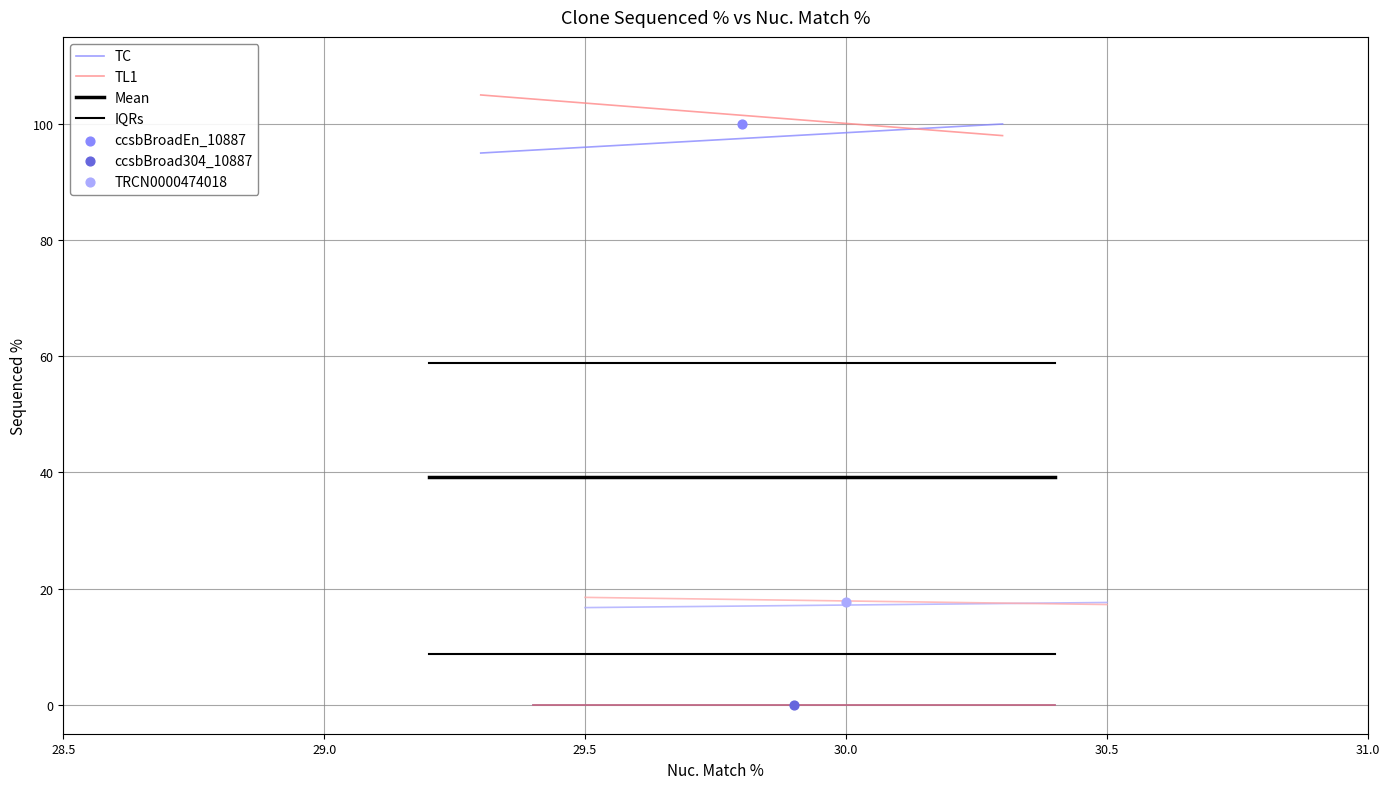

What is the change in value from ccsbBroad304_10887 to TRCN0000474018?

+17.6